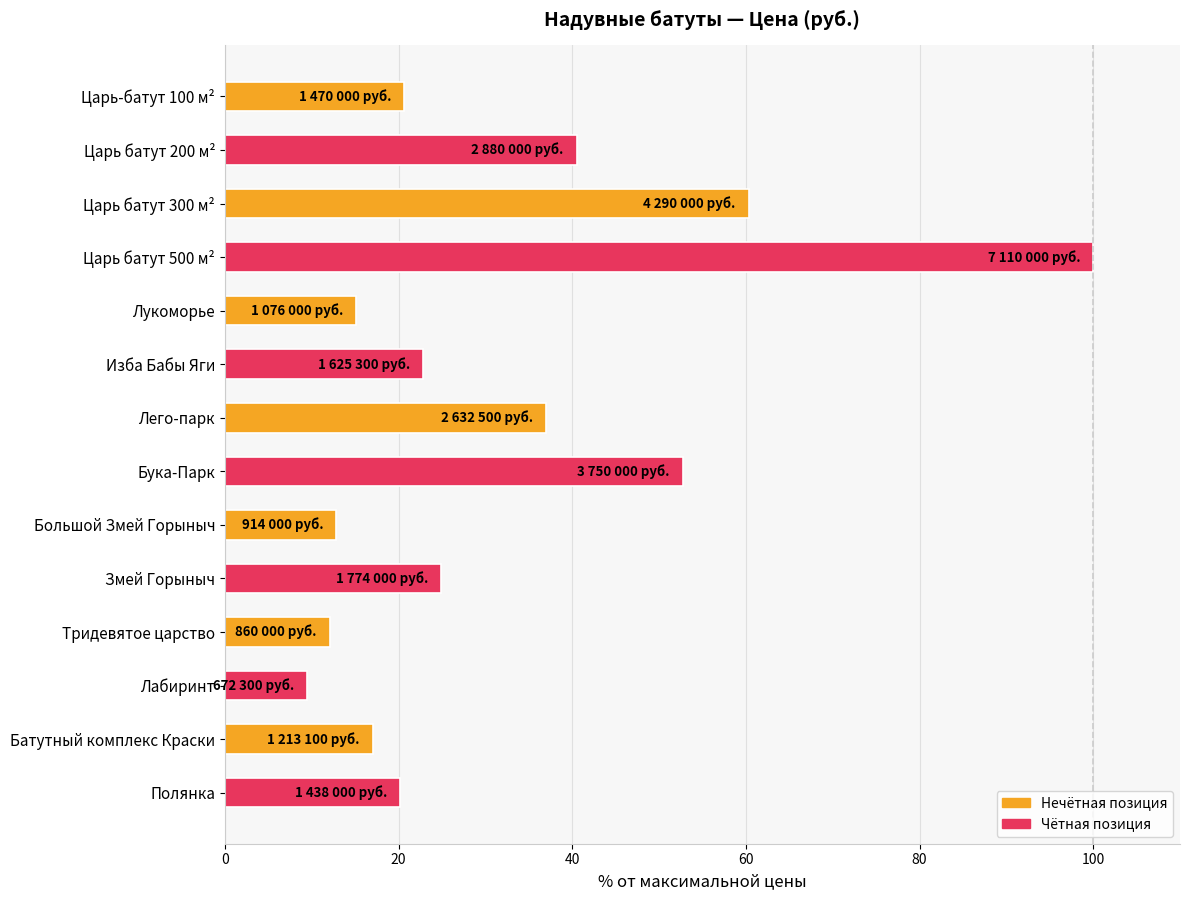

What is the change in value from Бука-Парк to Змей Горыныч?

-27.8